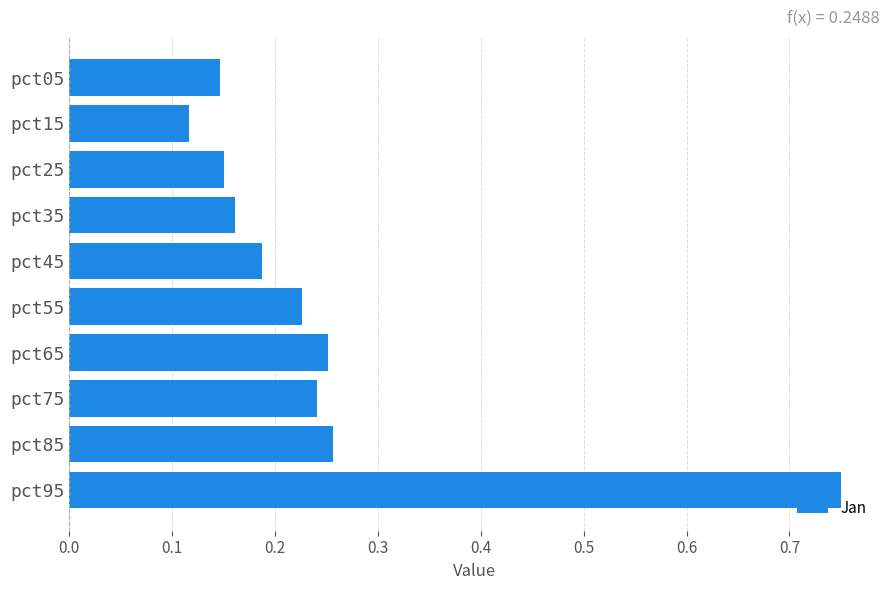

What is the sum of the values at pct75 and pct35?

0.4